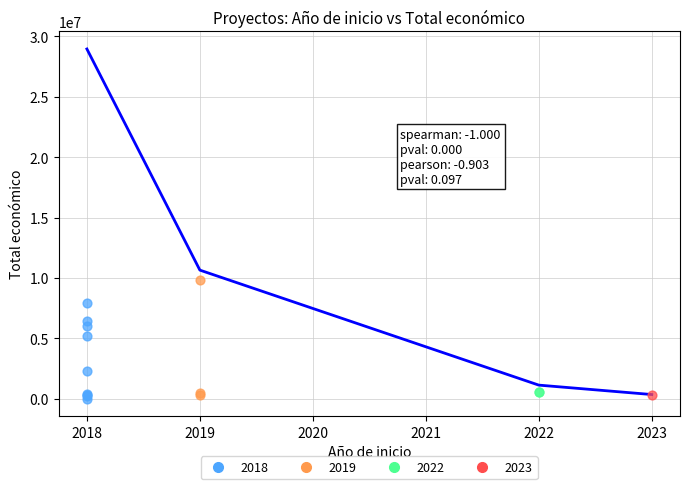

Which has a higher value, 2019 or 2023?

2019